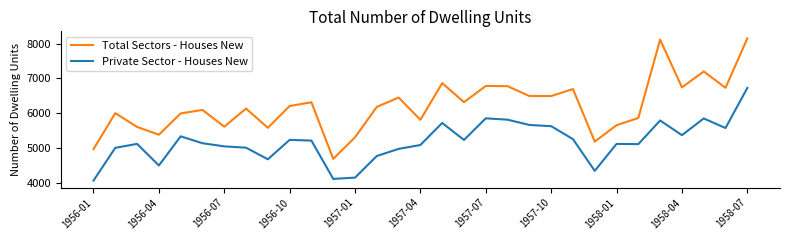

Rank the series by their maximum value, from highest to lowest.

Total Sectors - Houses New, Private Sector - Houses New